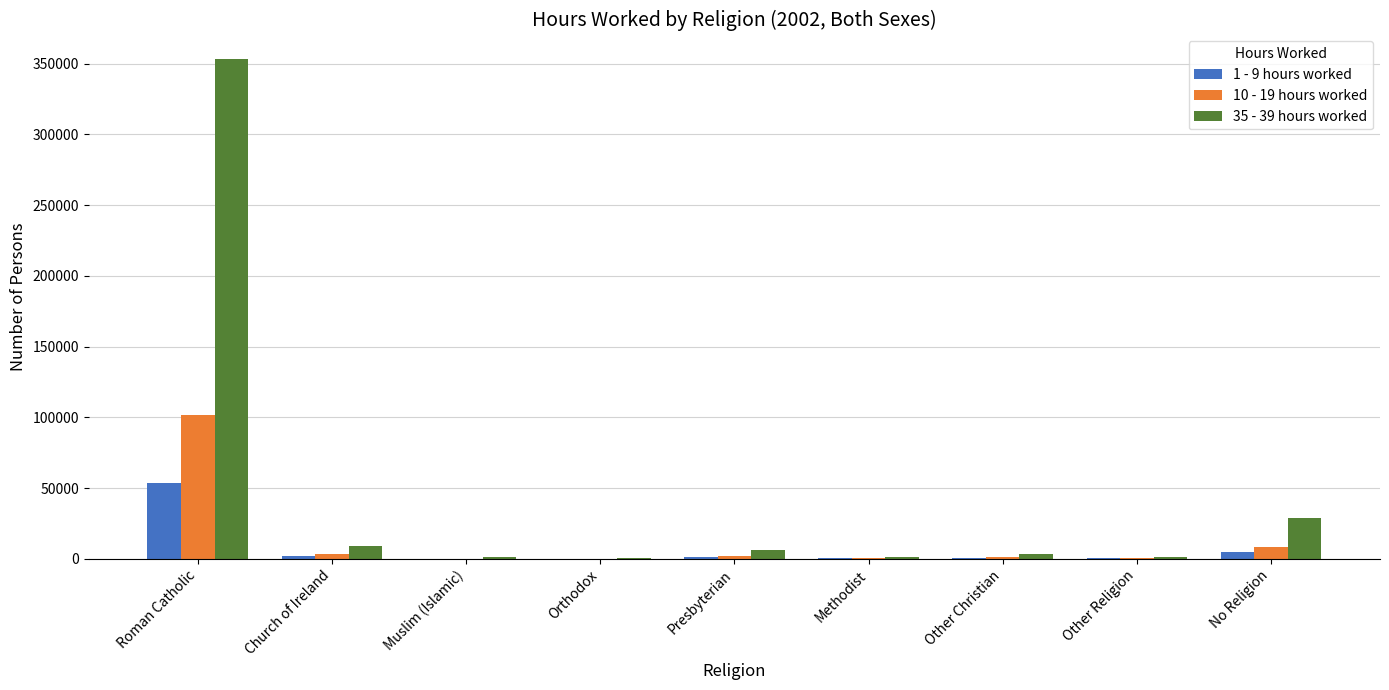

Where is 1 - 9 hours worked nearest to the value 26833?

No Religion